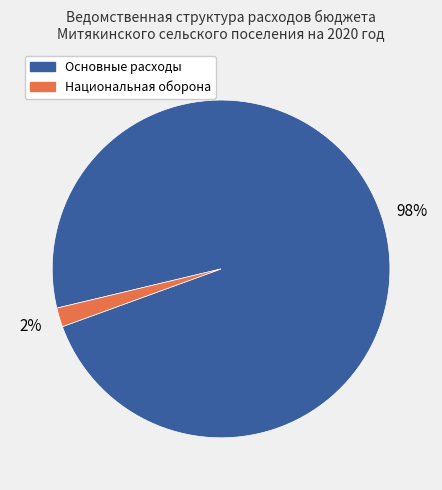

To the nearest percent, what is the average slice percentage?

50%